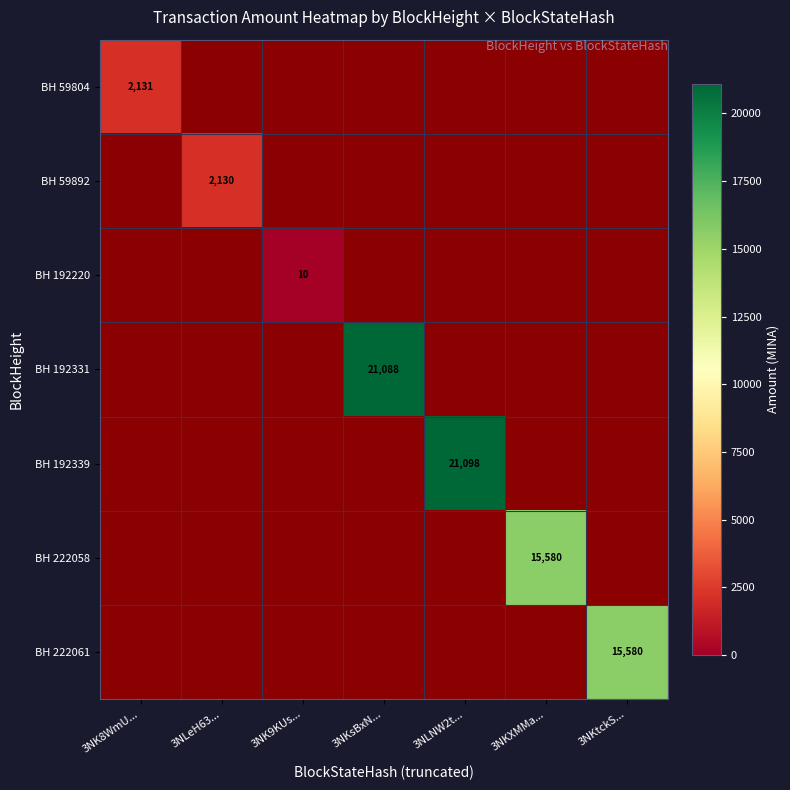

The BH 222058 series shows 15580 at 3NKXMMa.... True or false?

True